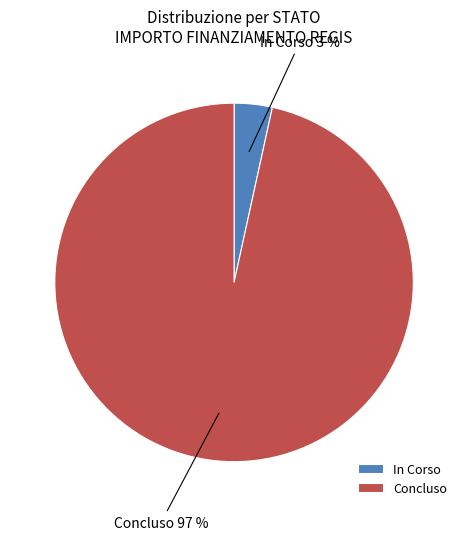

To the nearest percent, what portion does In Corso represent?

3%